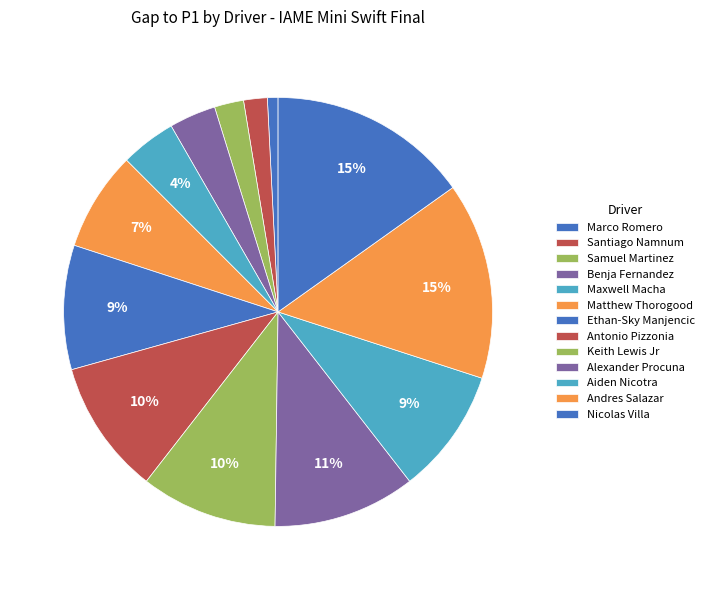

Count the number of slices in the pie.

13